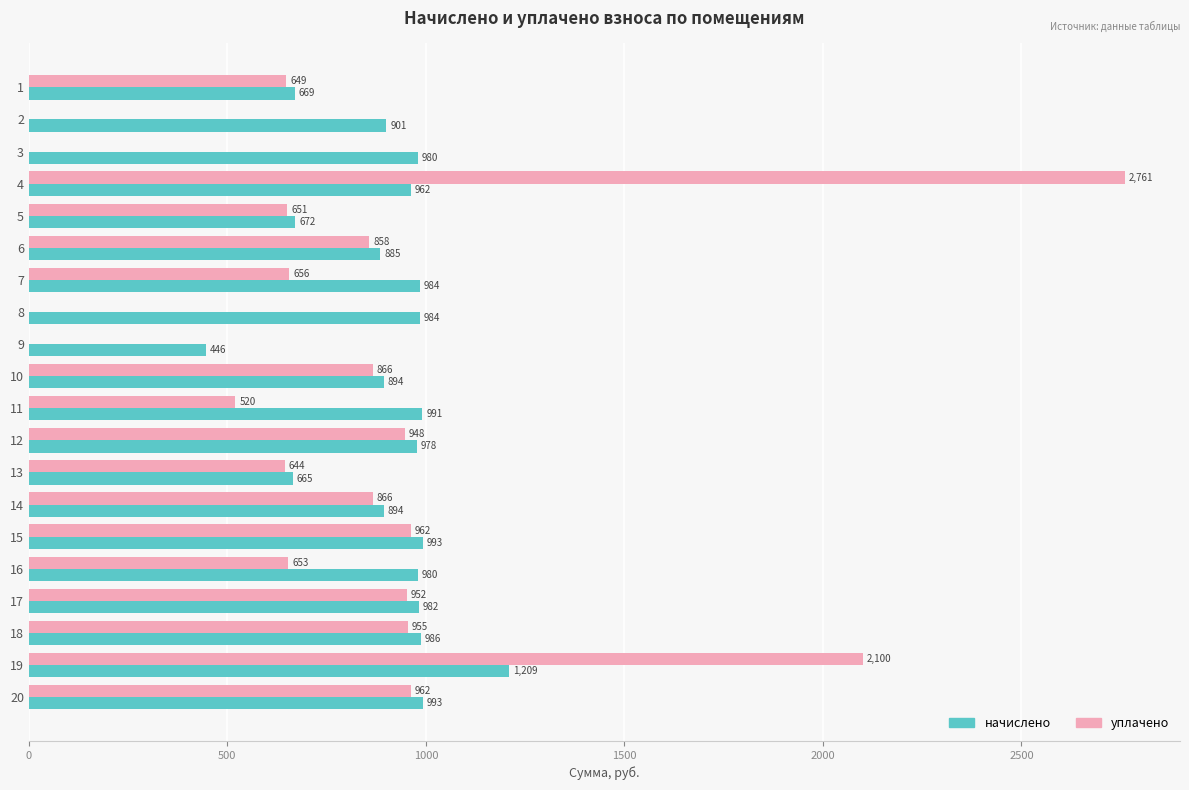

What is the sum of all уплачено values?

16005.0